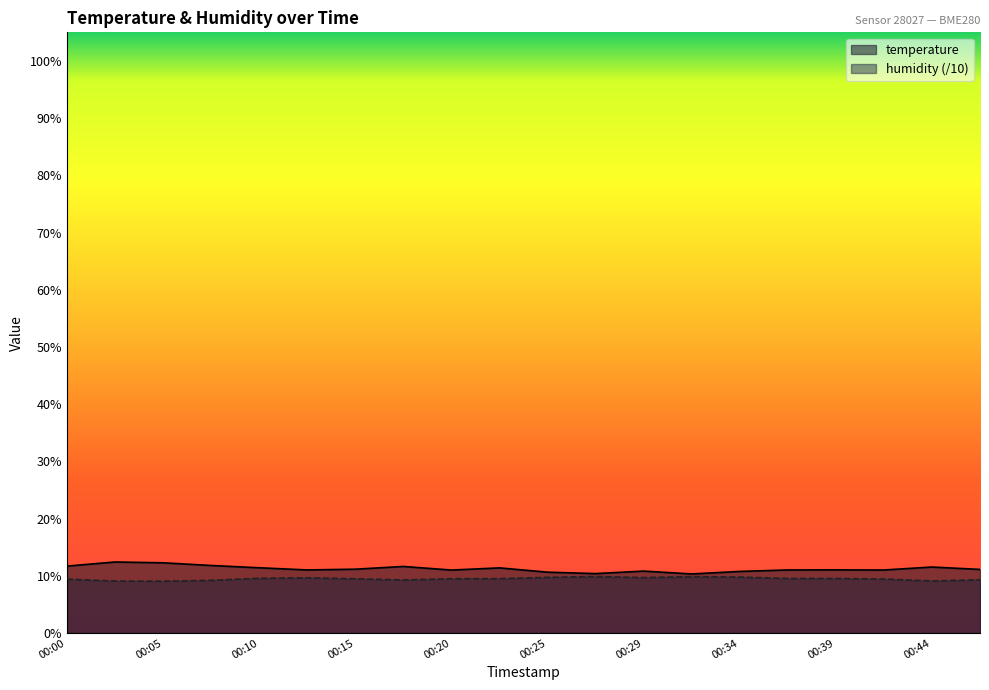

The value of humidity at 00:12 is 9.6. True or false?

True